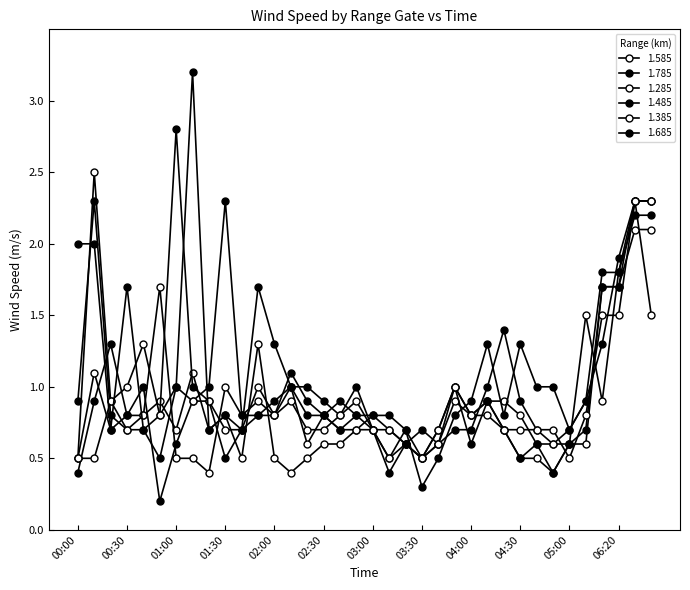

Which label corresponds to the smallest value in the chart?

00:50